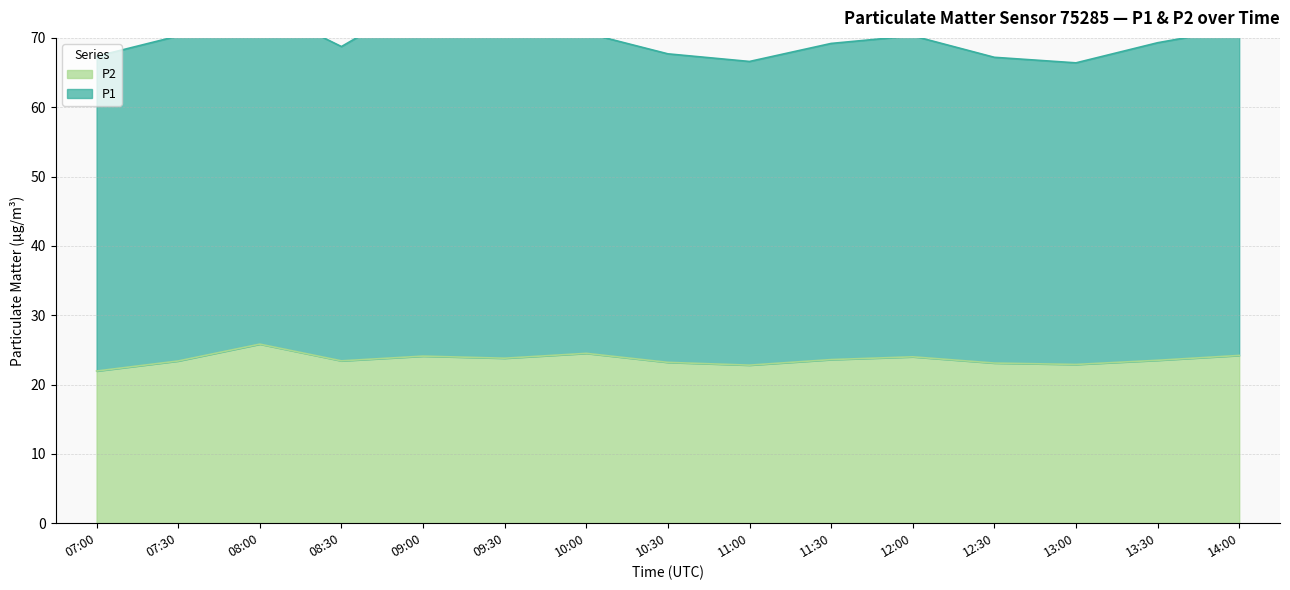

List the labels in order of value, smallest first.

07:00, 11:00, 13:00, 12:30, 10:30, 07:30, 08:30, 13:30, 11:30, 09:30, 12:00, 09:00, 14:00, 10:00, 08:00